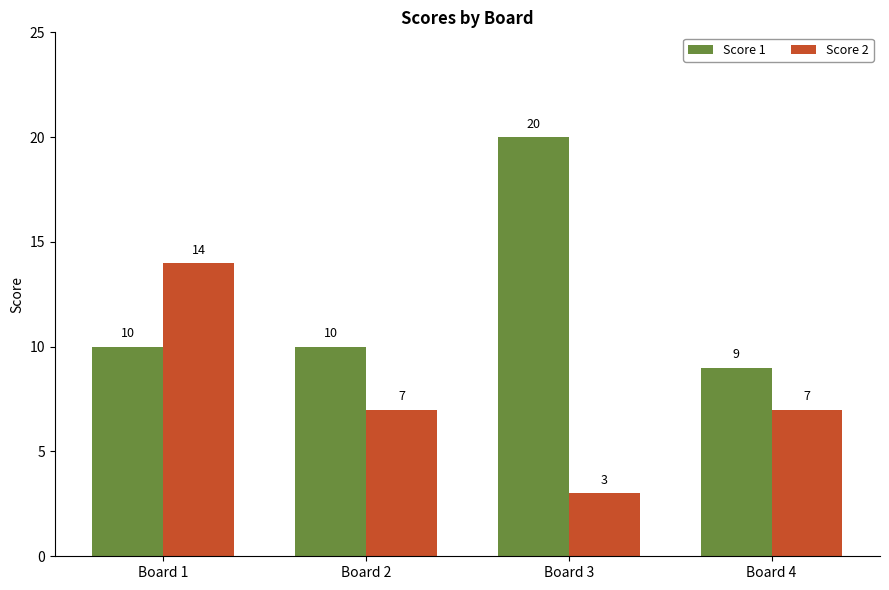

What is the difference between the maximum and minimum values in the Score 1 series?

11